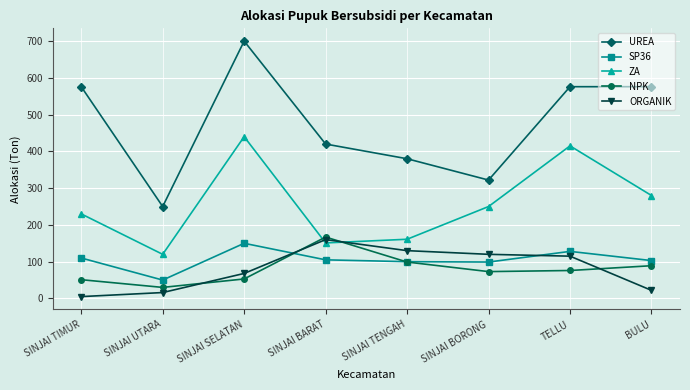

How many series are shown in this chart?

5